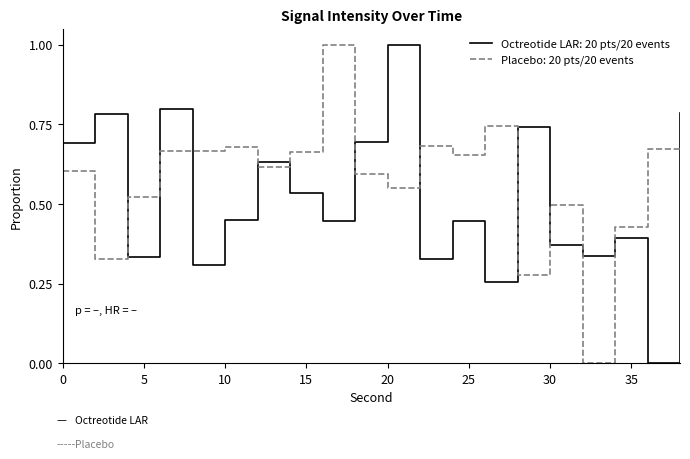

What is the greatest value displayed?

1.0